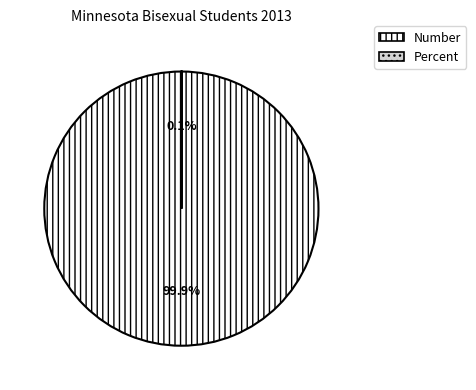

What percentage is the Number slice, to the nearest percent?

100%